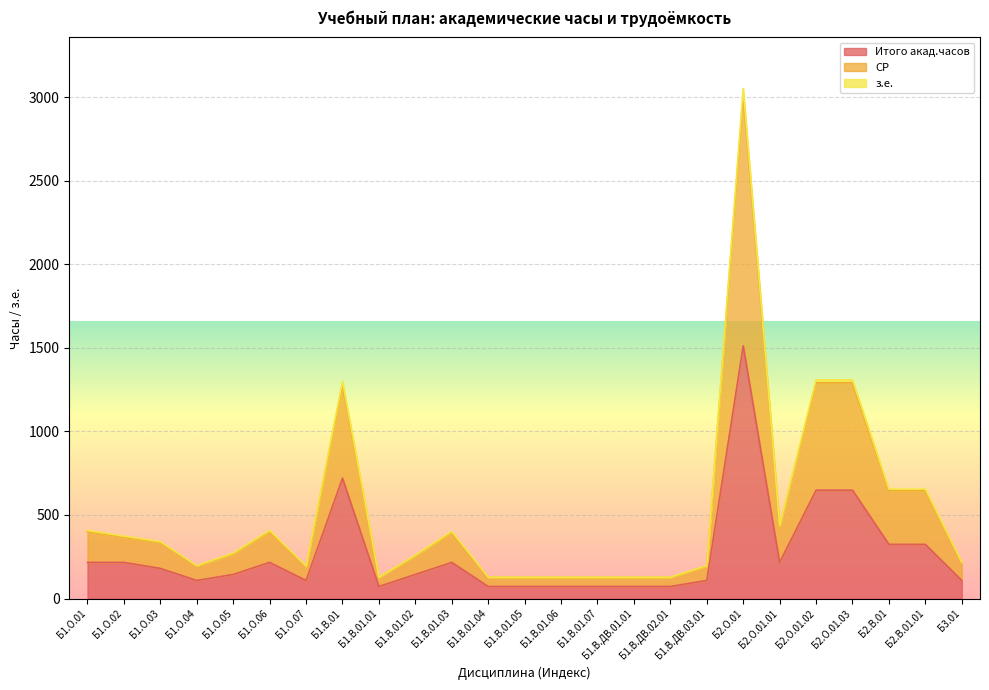

True or false: Итого акад.часов and СР cross at least once.

False